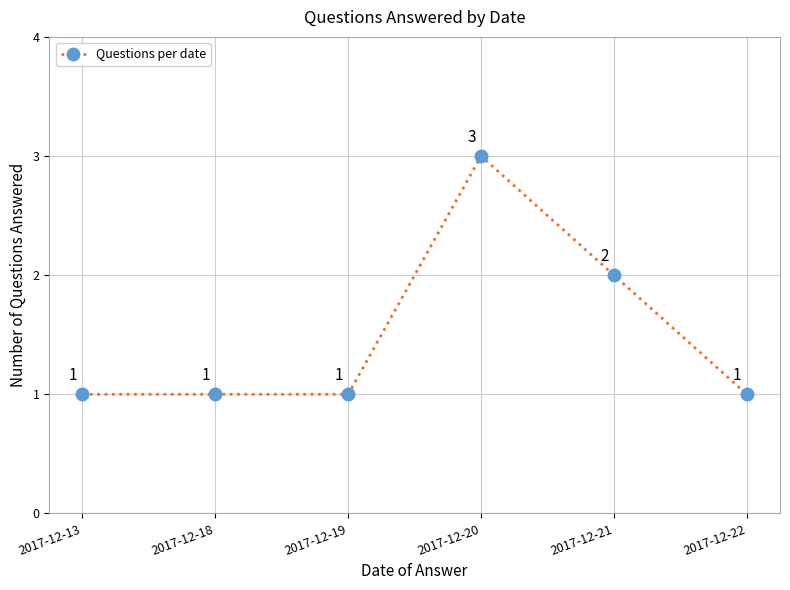

Between 2017-12-20 and 2017-12-22, which is larger?

2017-12-20